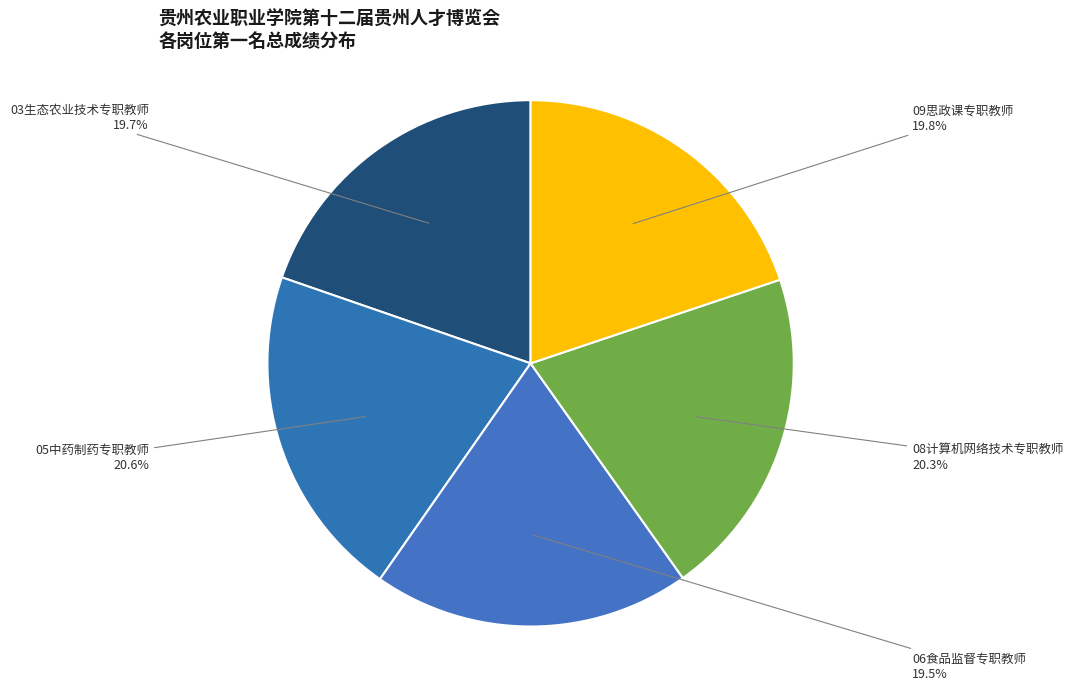

Approximately how many times larger is the value at 03生态农业技术专职教师 compared to 09思政课专职教师?

1.0